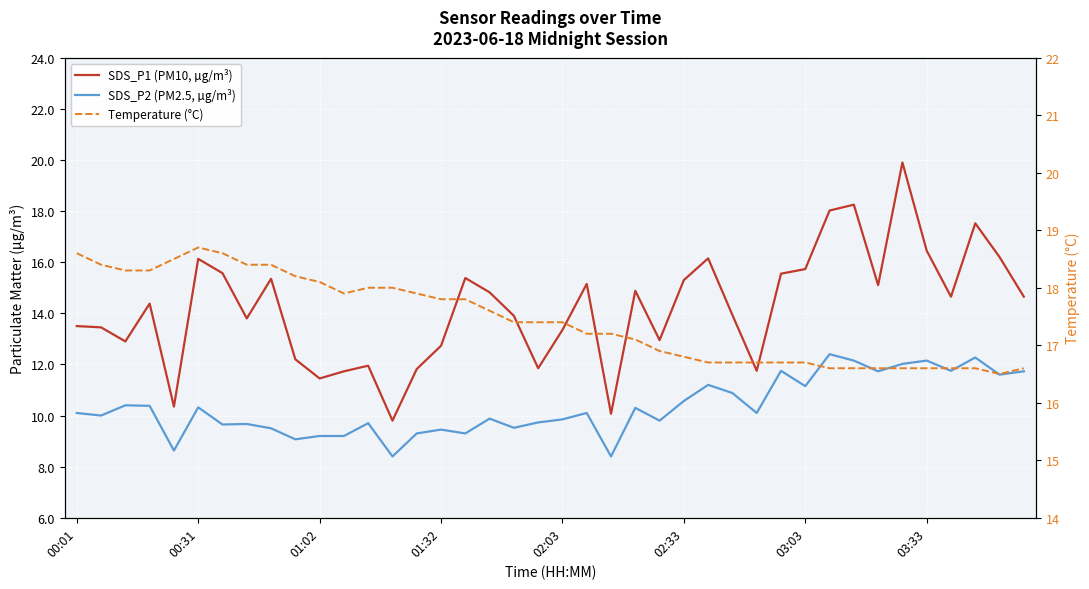

True or false: SDS_P1 (PM10, µg/m³) has a value of 18.0 at 31.

True